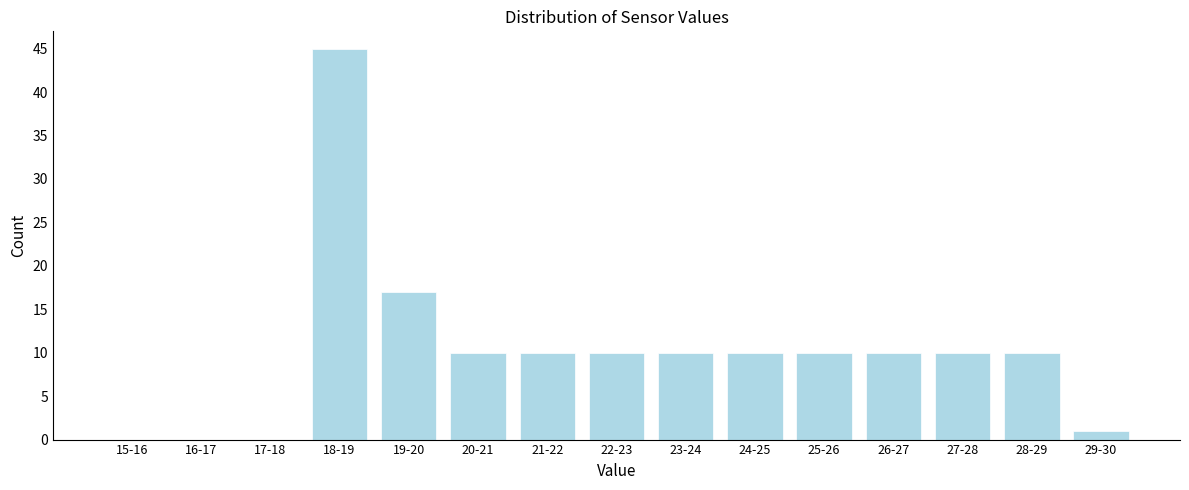

Reading left to right, list all the values displayed in this chart.

15-16=0	16-17=0	17-18=0	18-19=45	19-20=17	20-21=10	21-22=10	22-23=10	23-24=10	24-25=10	25-26=10	26-27=10	27-28=10	28-29=10	29-30=1